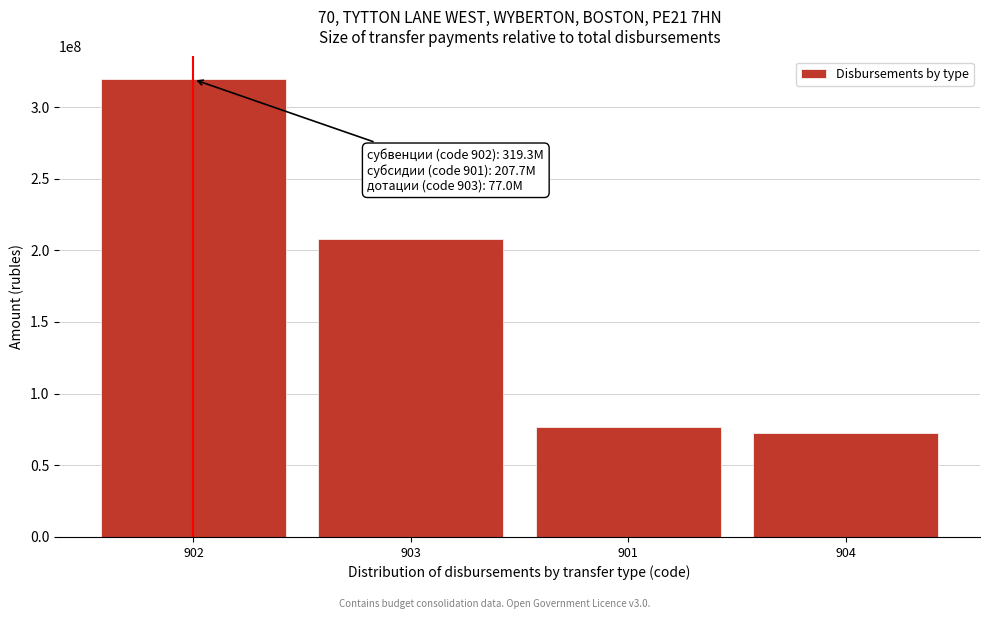

Reading left to right, what are all the values shown in this chart?

319287761.1	207670666.1	76956276.0	72377594.2